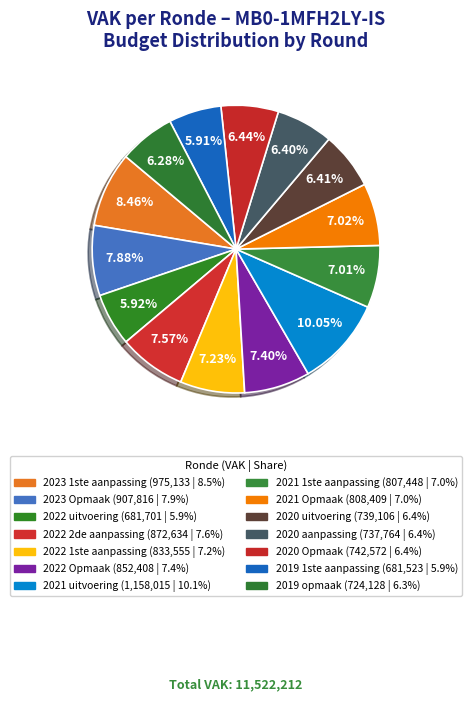

How many slices are in this pie chart?

14